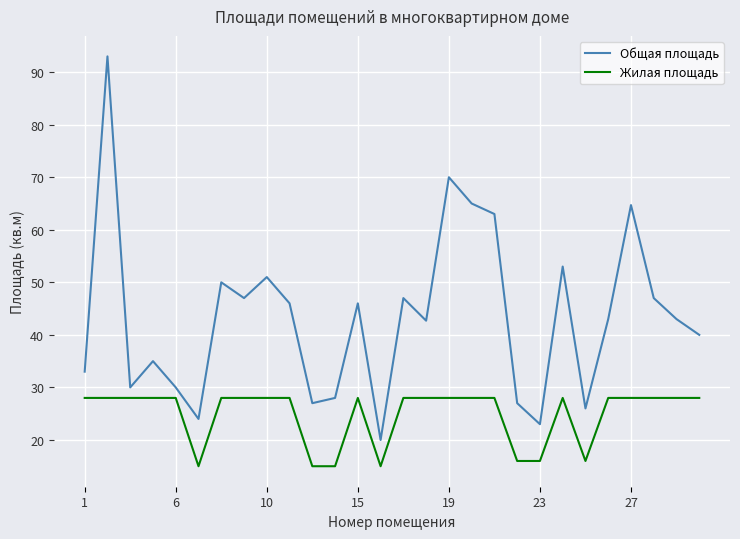

Which series has the largest range (max minus min)?

Общая площадь